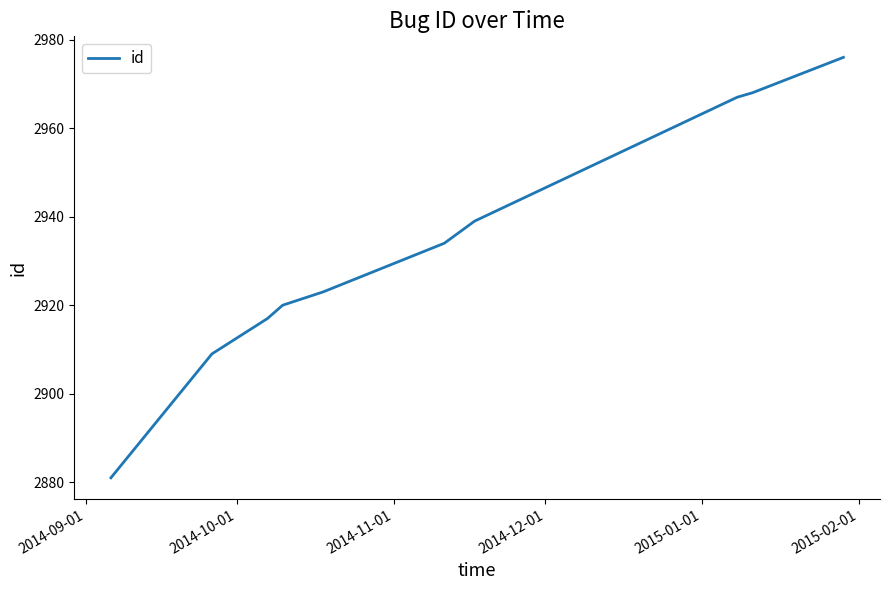

What is the difference between the maximum and minimum values?

95